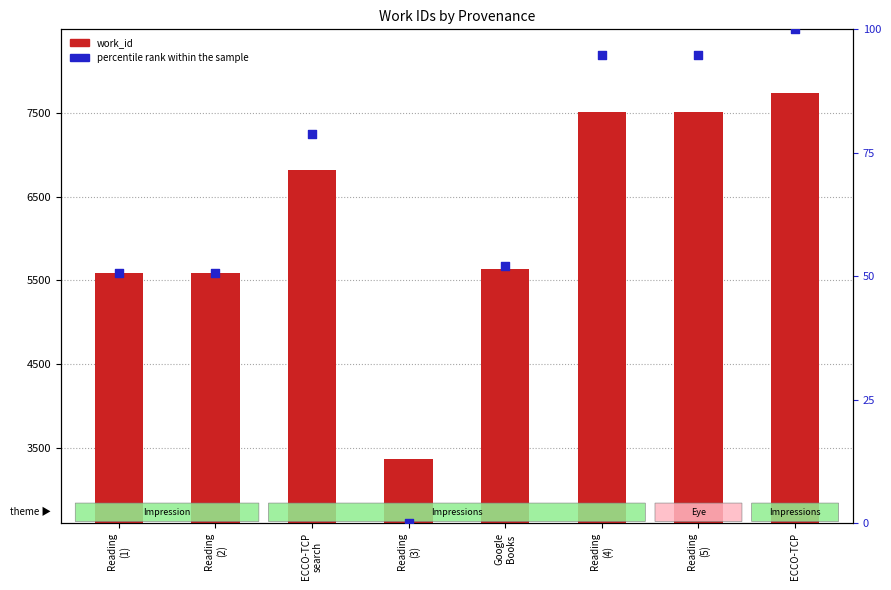

Which series contains the highest Y value?

work_id